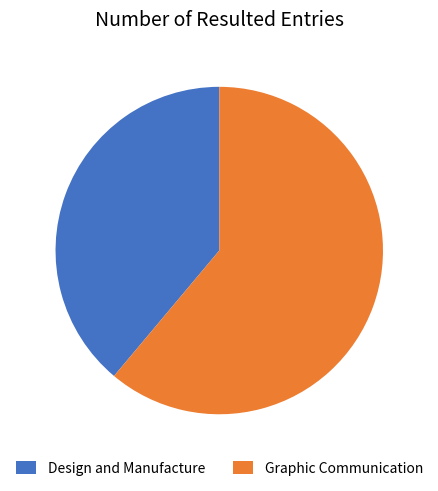

Which category has the biggest portion of the pie?

Graphic Communication